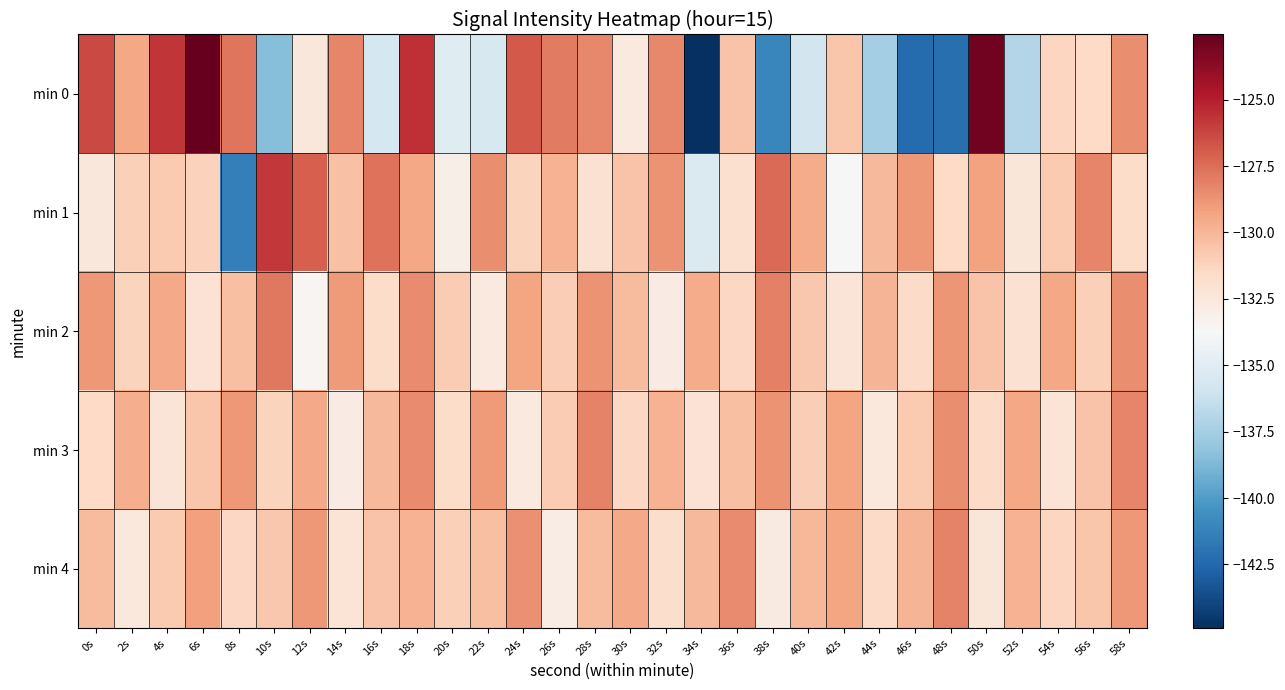

At which category is the sum across all series the highest?

18s